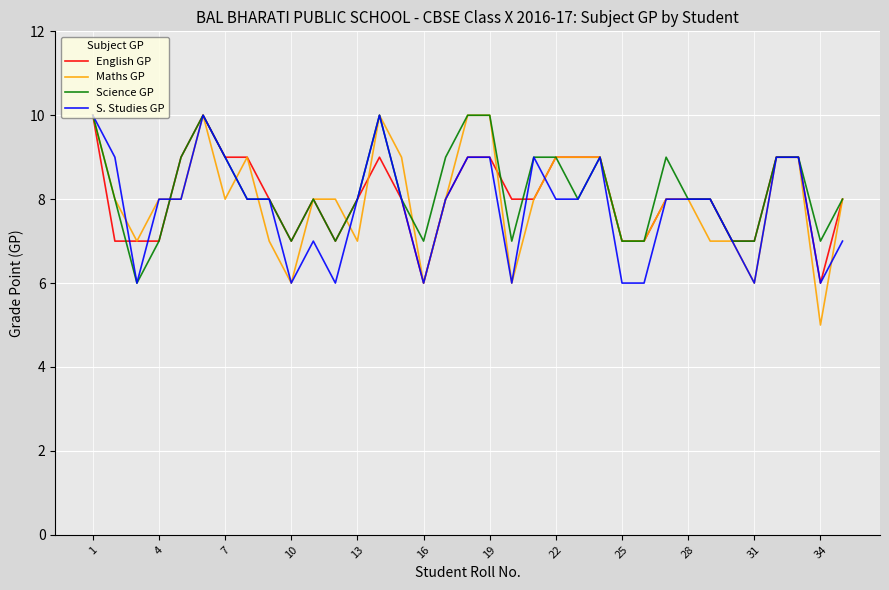

What is the maximum value shown in the chart?

10